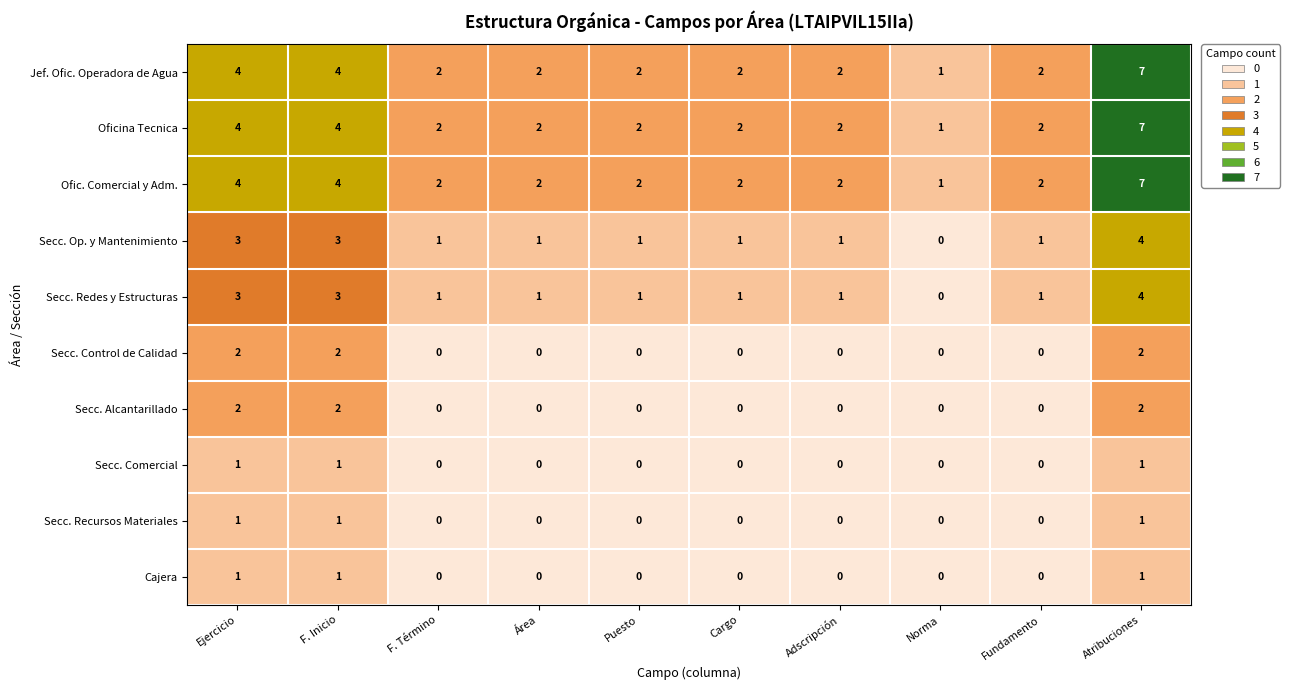

What is the sum of the Jef. Ofic. Operadora de Agua values at Norma and Atribuciones?

8